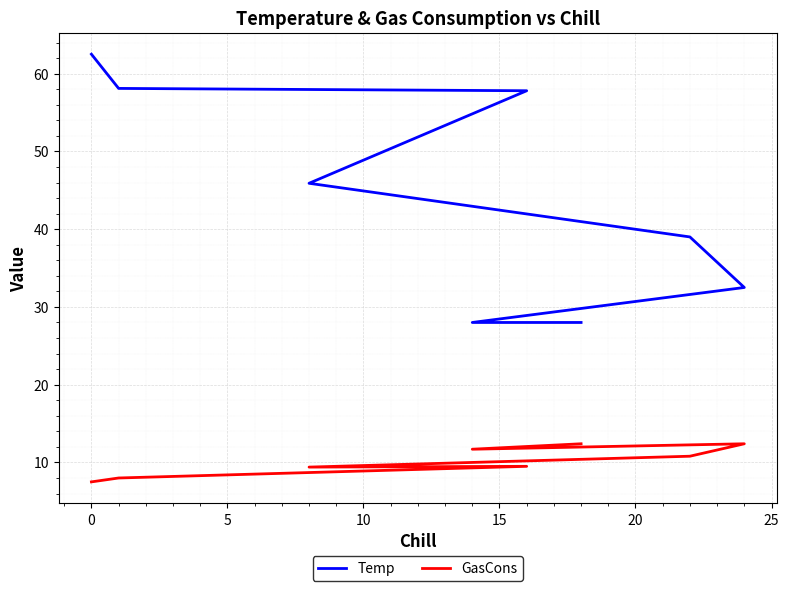

True or false: Temp has more than 1 interior local peaks.

False